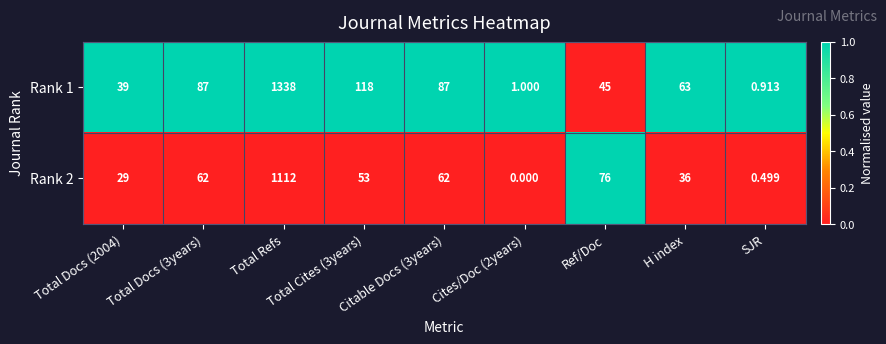

Where is Rank 2 nearest to the value 556?

Ref/Doc